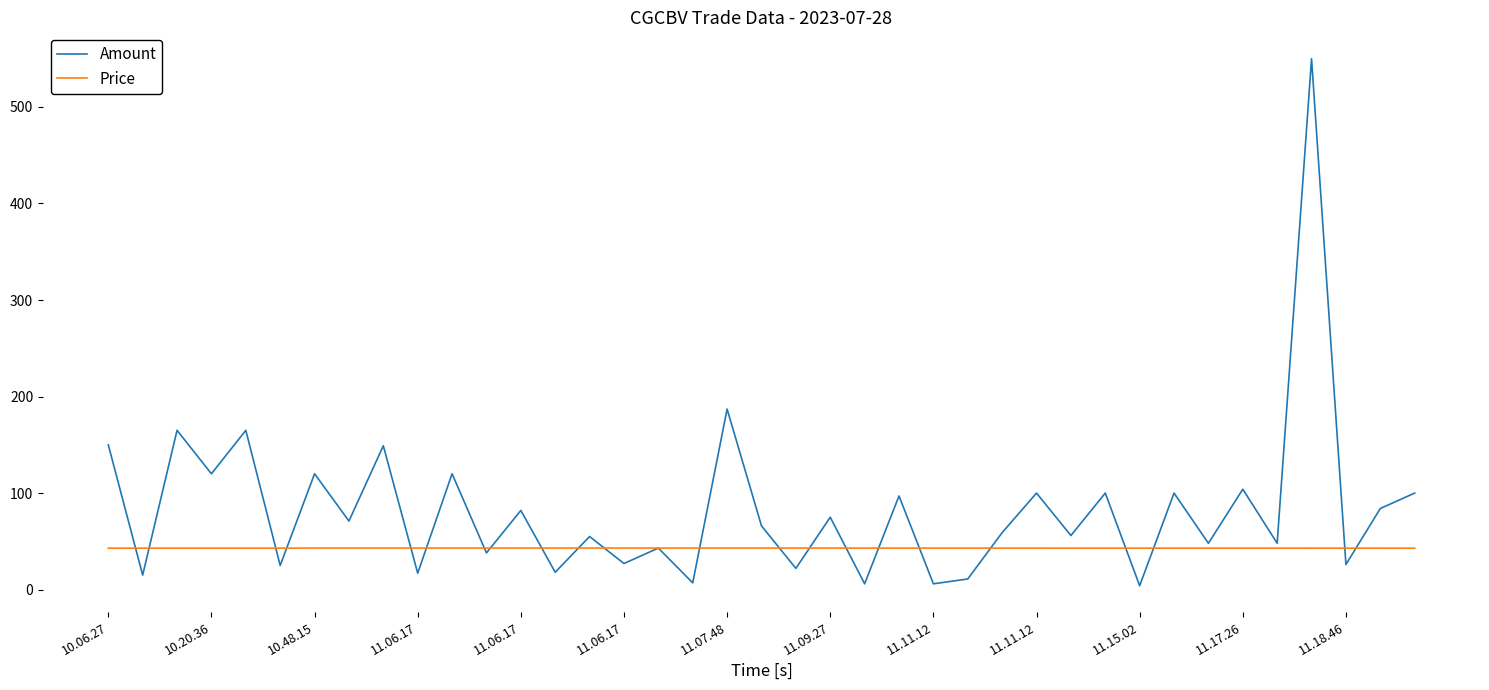

Which series has the largest range (max minus min)?

Amount